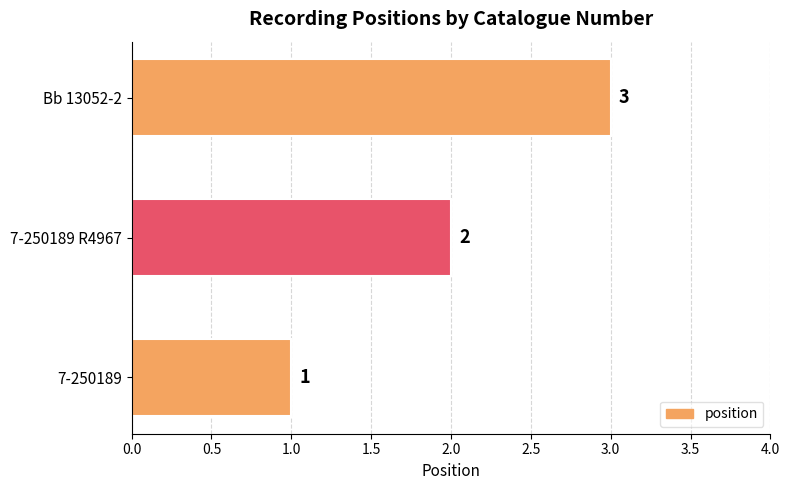

What is the greatest value displayed?

3